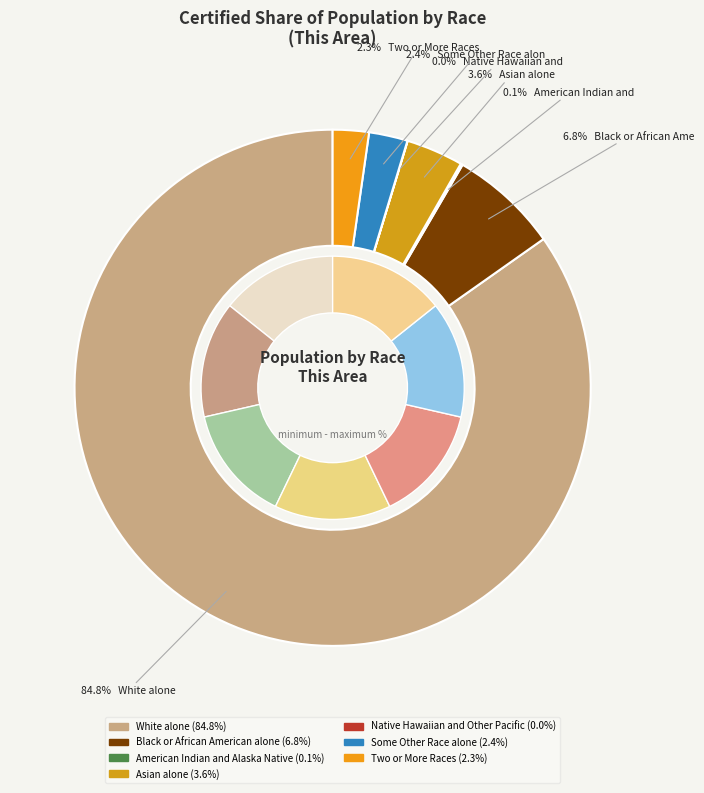

Does Native Hawaiian and Other Pacific represent more than half of the total?

No